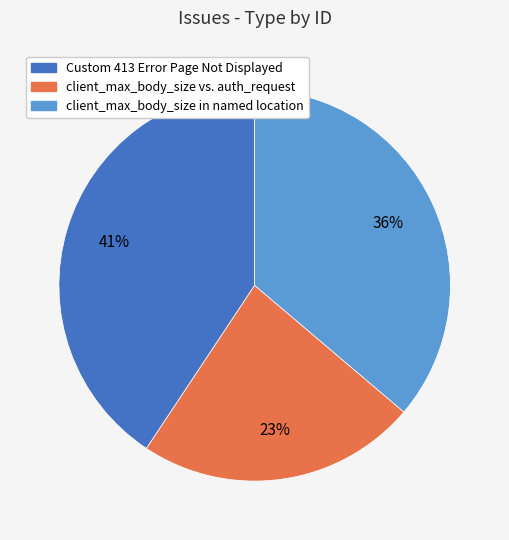

Combined, do client_max_body_size in named location and client_max_body_size vs. auth_request account for over 50%?

Yes